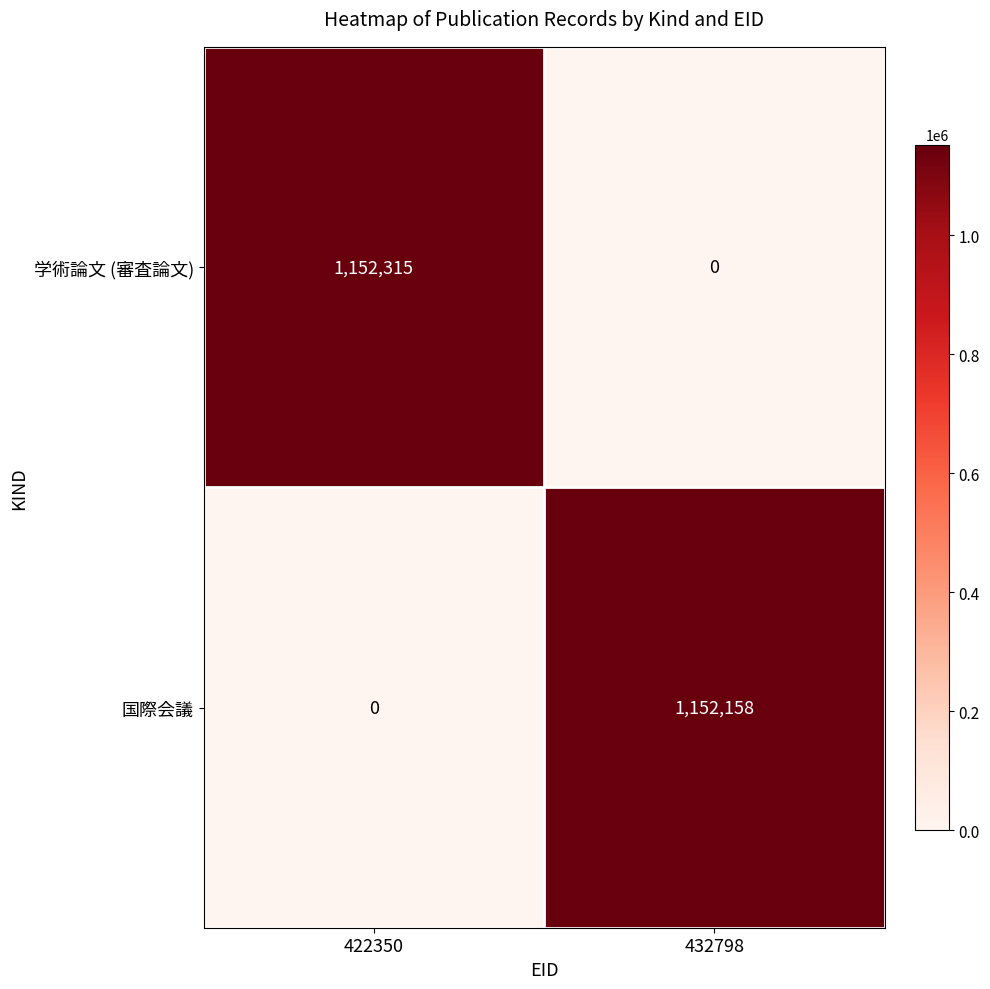

Reading left to right, transcribe all the data shown in this chart.

学術論文 (審査論文): 1152315	0
国際会議: 0	1152158